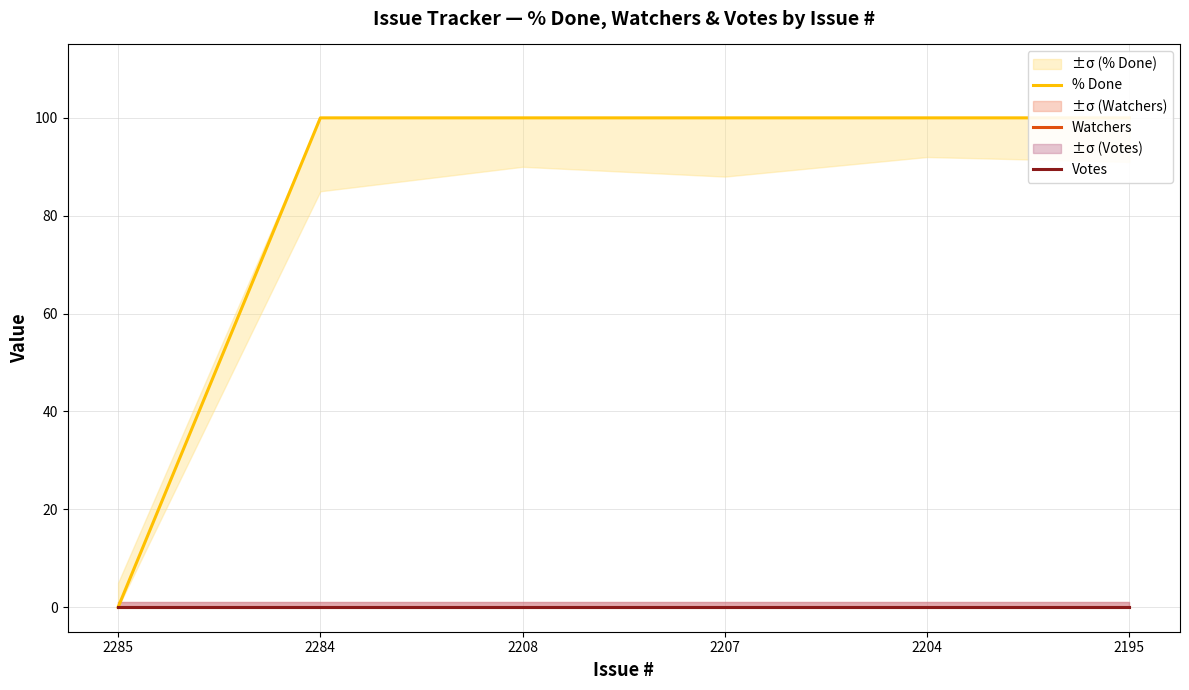

Is it true that % Done equals 100 at 2284?

True